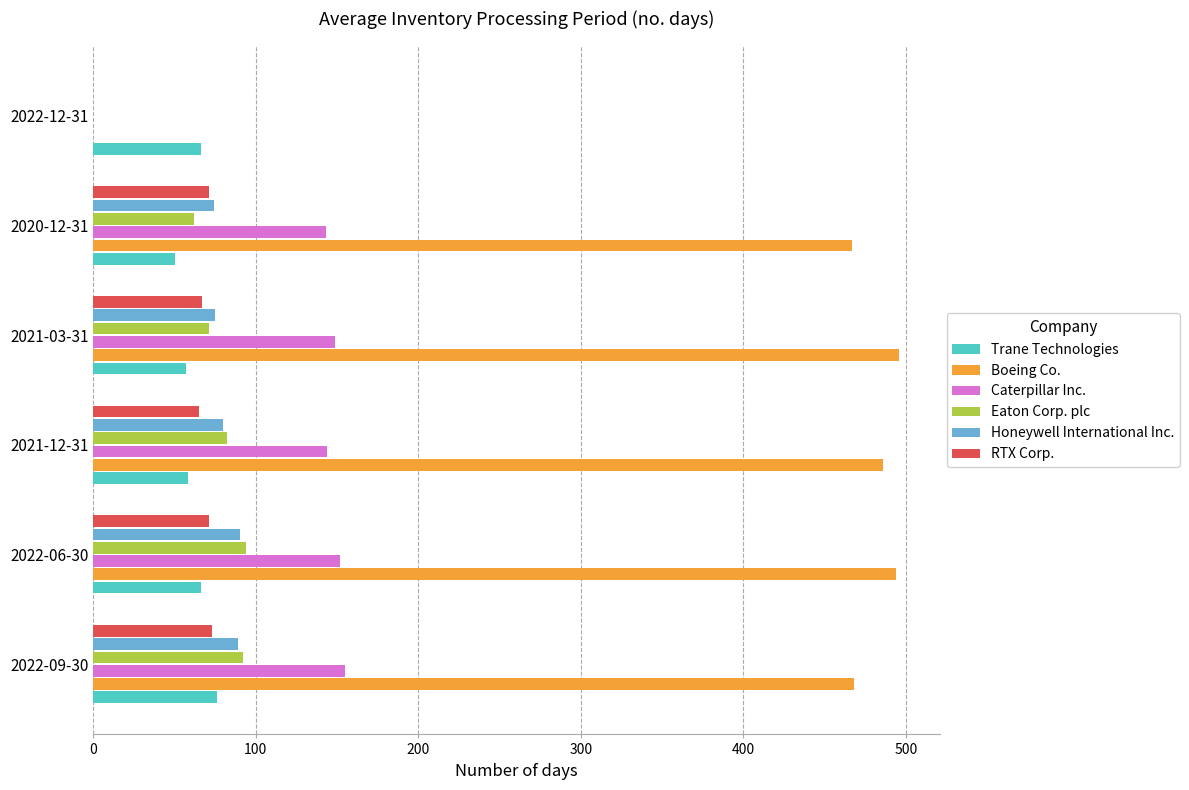

Which series changed the most between 2021-03-31 and 2022-12-31?

Boeing Co.